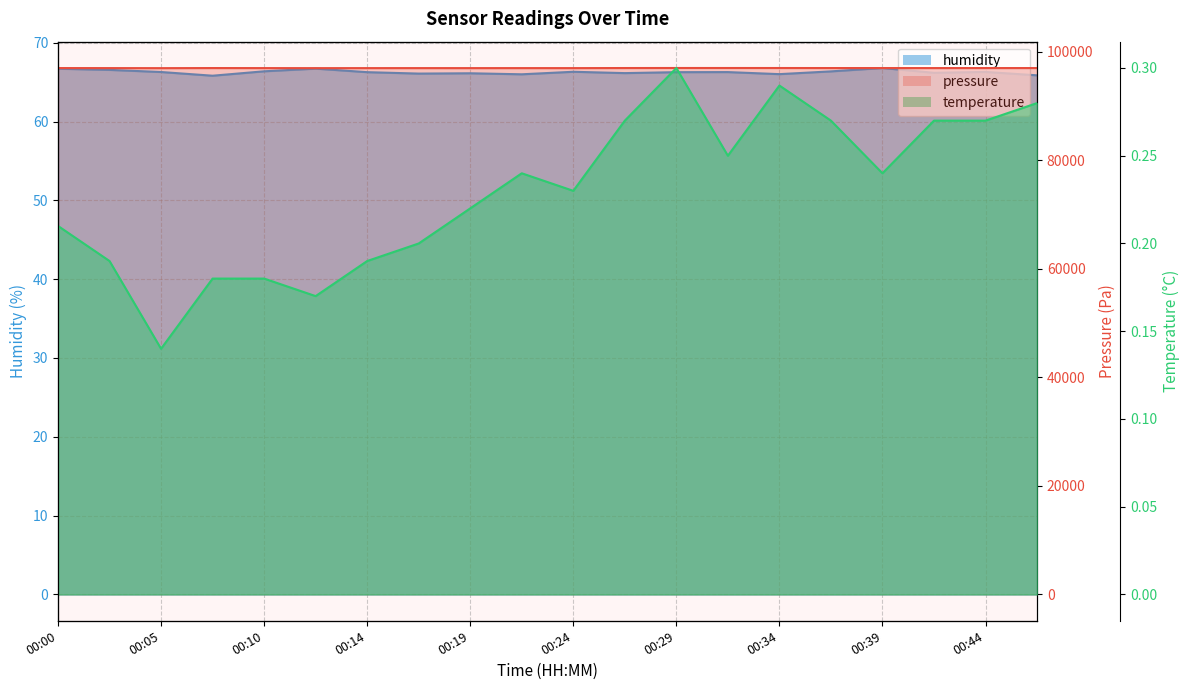

The value of pressure at 00:44 is 38615.4. True or false?

False